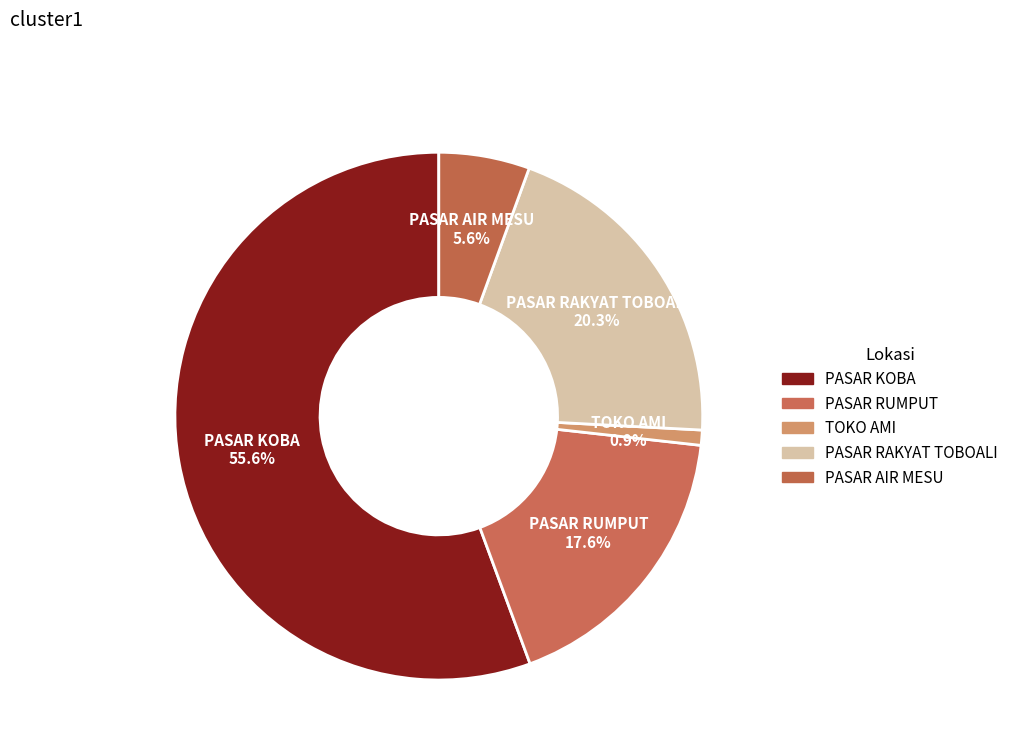

How many slices are in this pie chart?

5